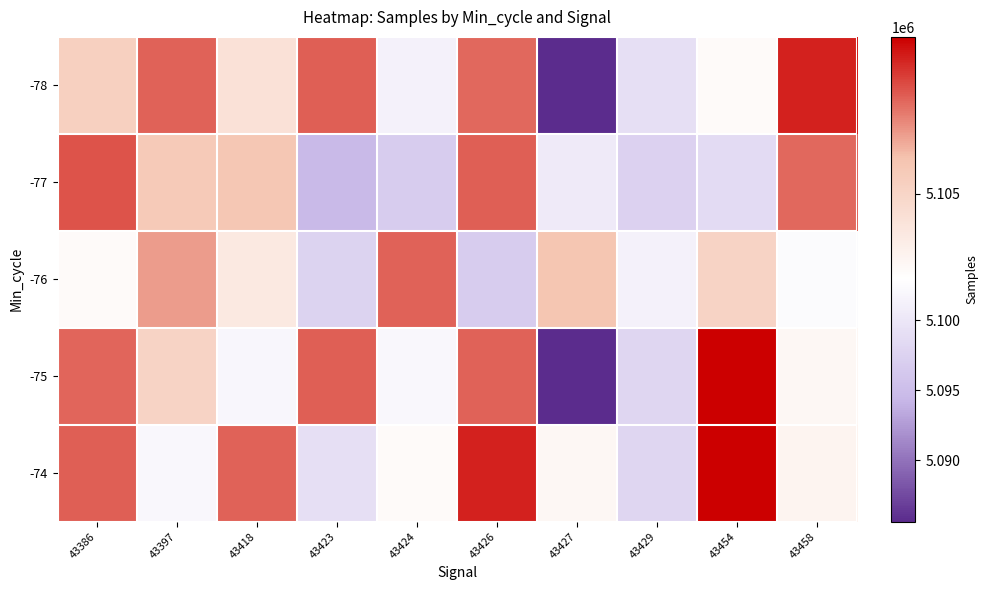

What is the total value across all series at 43427?

25480625